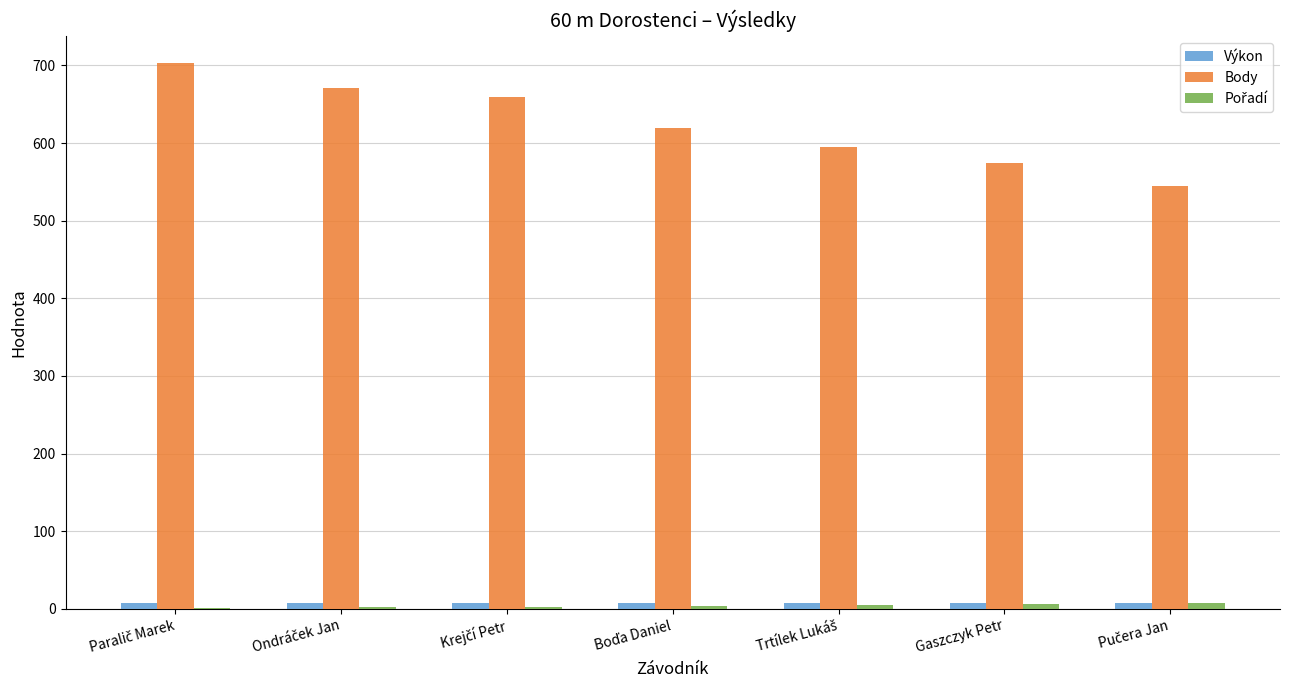

Which series has the largest total across all categories?

Body